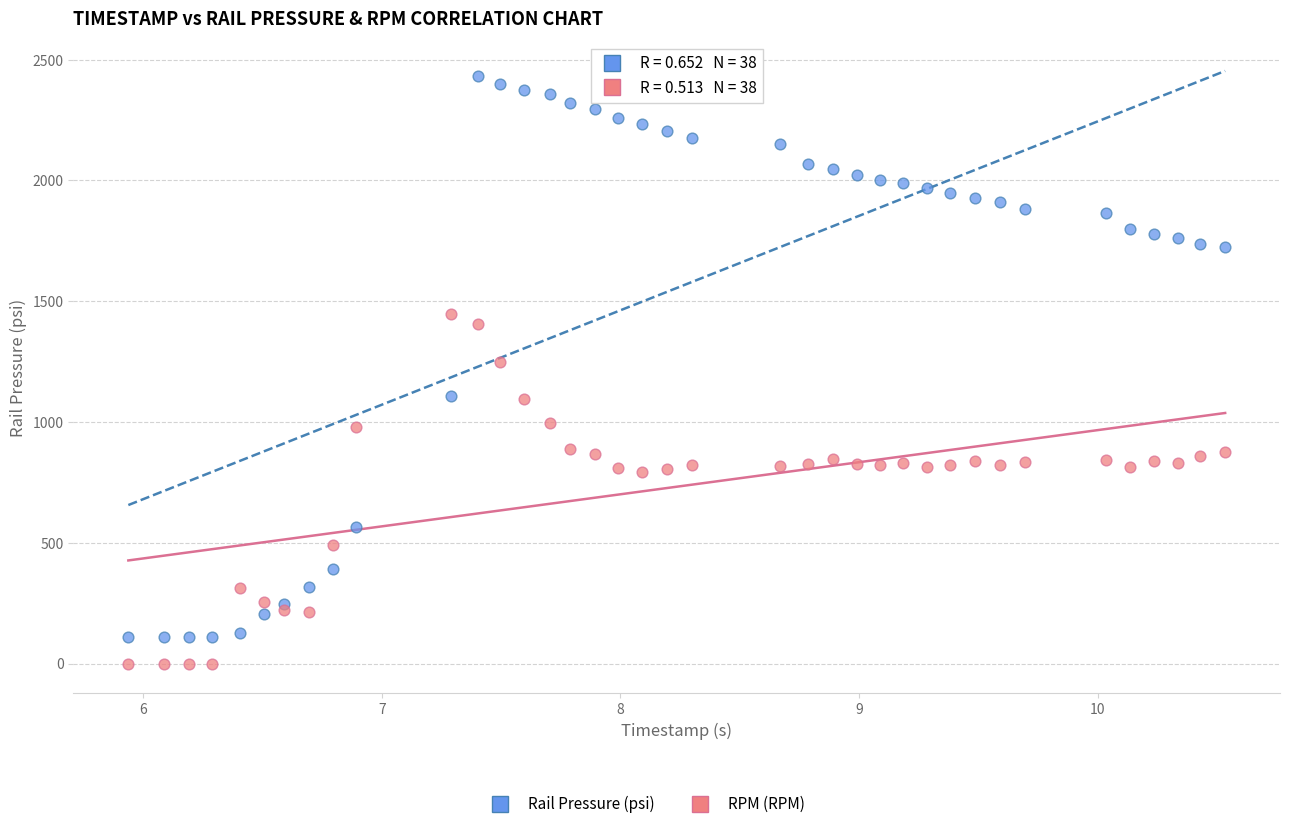

Across all series, what Y value is closest to 1216?

1248